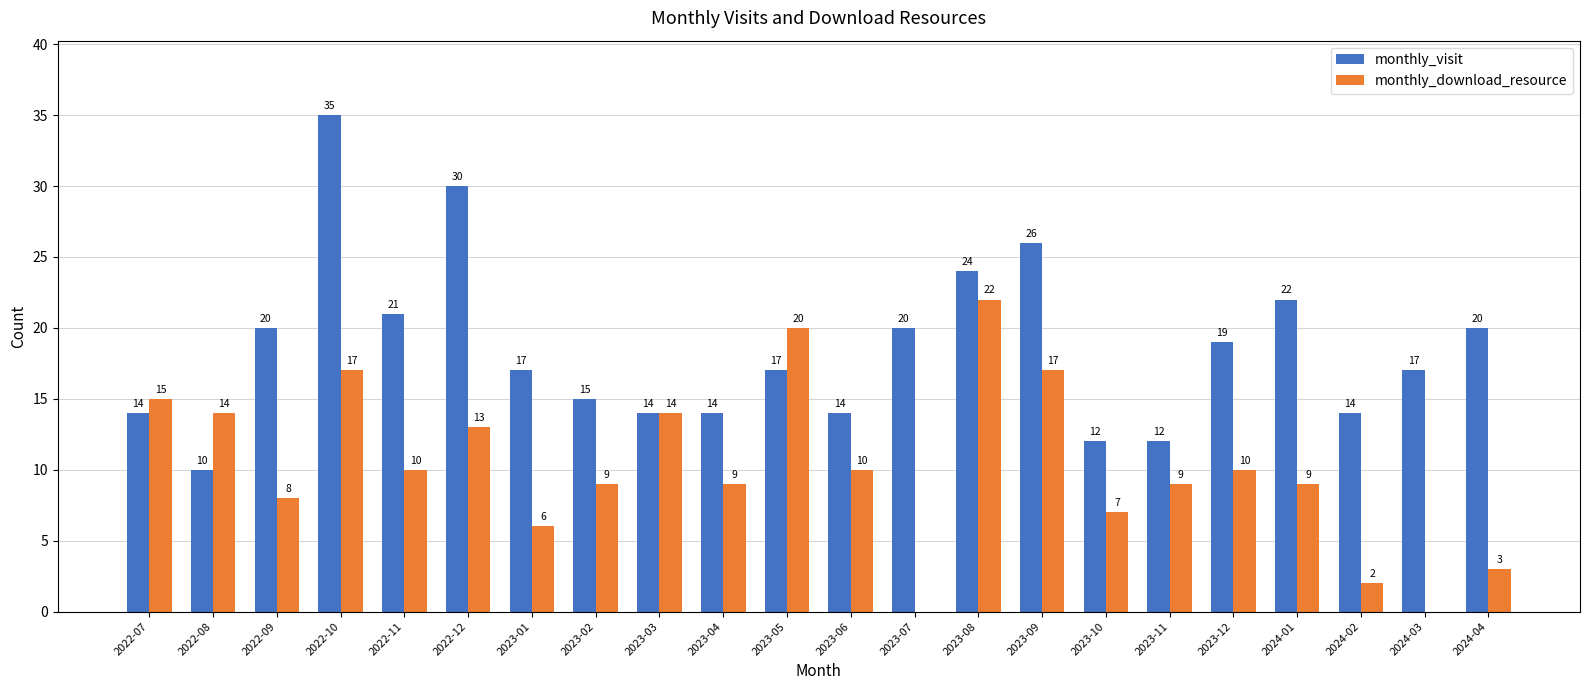

What is the maximum value shown in the chart?

35